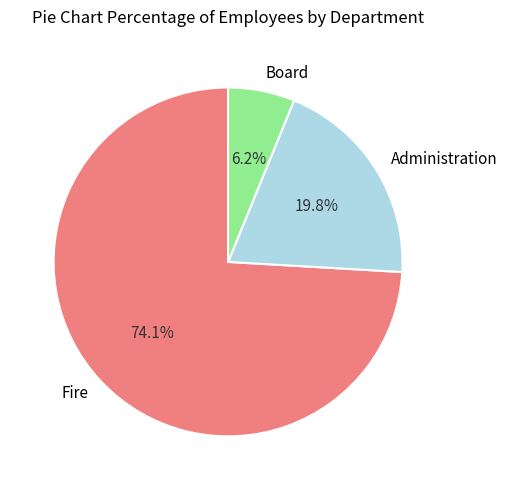

The Administration slice represents 15% of the pie. True or false?

False